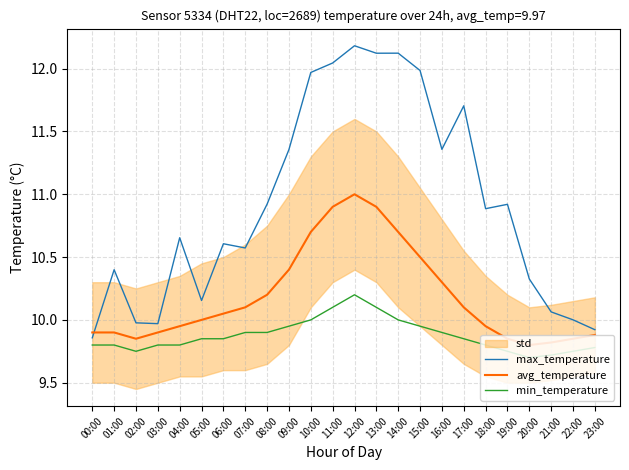

Is the value of min_temperature at 01:00 greater than the value of max_temperature at 13:00?

No